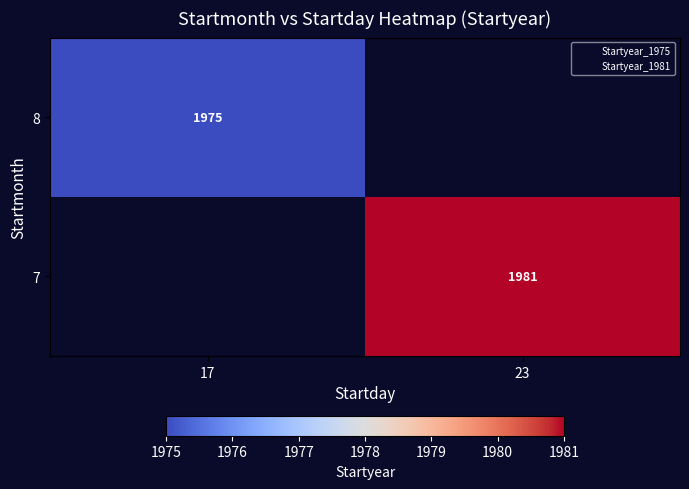

Where is 8 nearest to the value 1975?

17